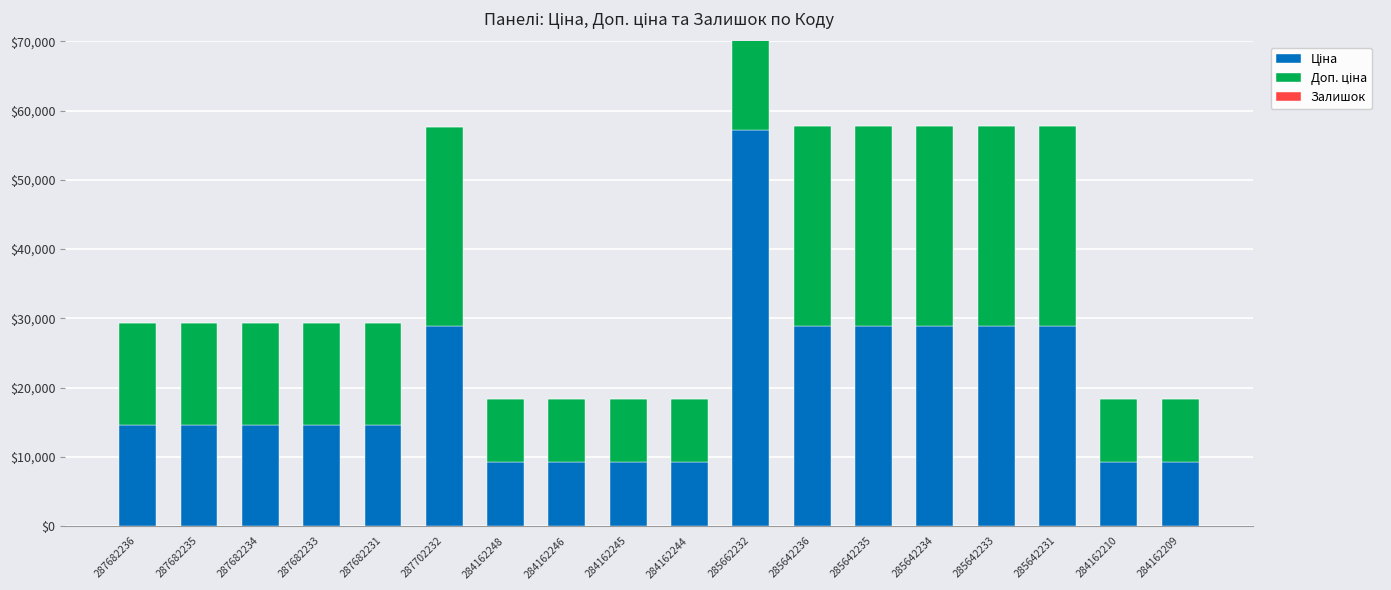

What is the sum of all Доп. ціна values?

358867.5